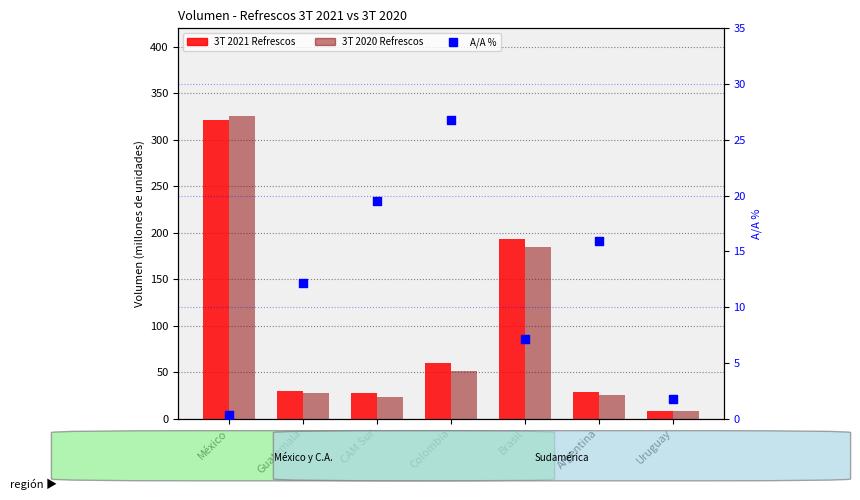

At how many categories does at least one series exceed 13?

6